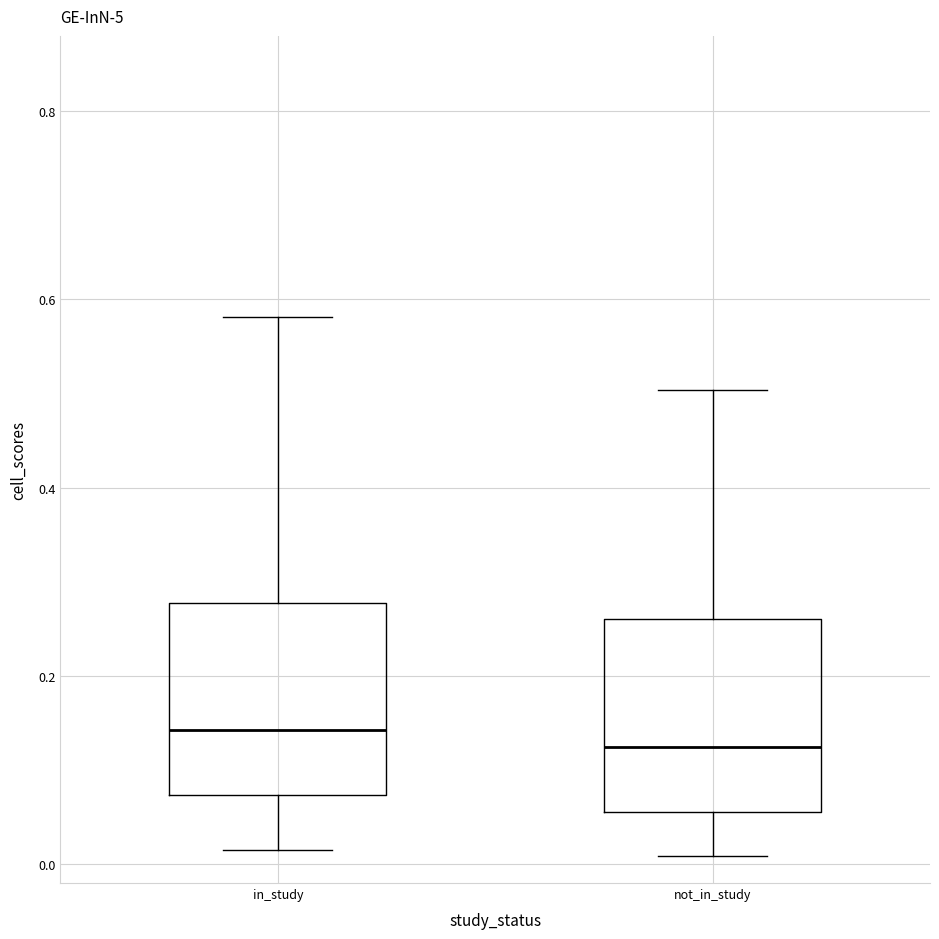

Reading left to right, read every box against the y-axis: the position of its median line, the range the box covers, and the ends of its whiskers. The values are not printed on the chart, so give them approximately, as read against the axis.

in_study: median 0.14, box 0.08 to 0.28, whiskers 0.02 to 0.58
not_in_study: median 0.12, box 0.06 to 0.26, whiskers 0.00 to 0.50